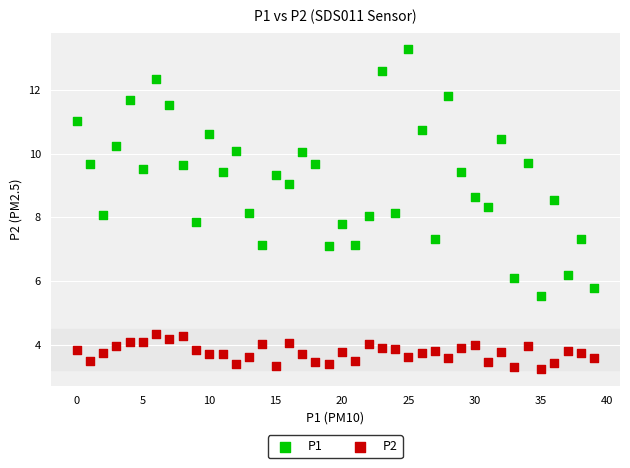

What are all the series names shown in the legend?

P1, P2